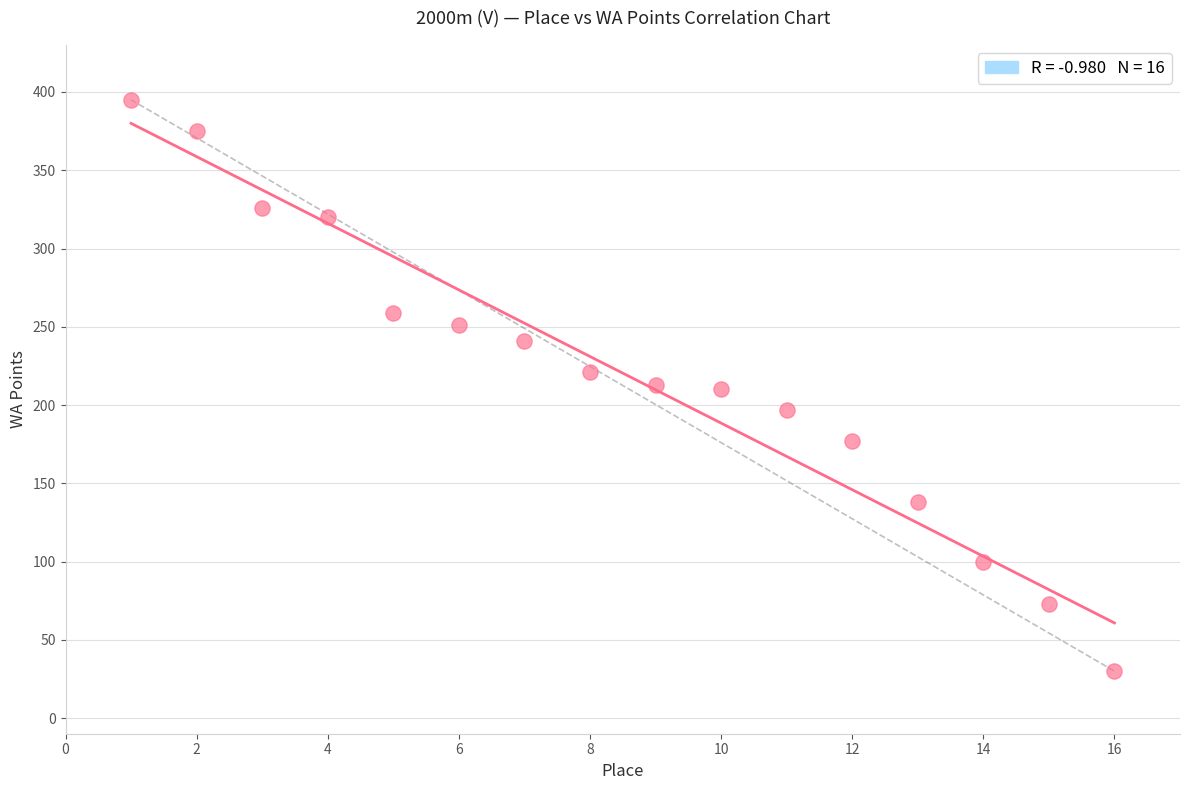

What is the range of Y values (max minus min)?

365